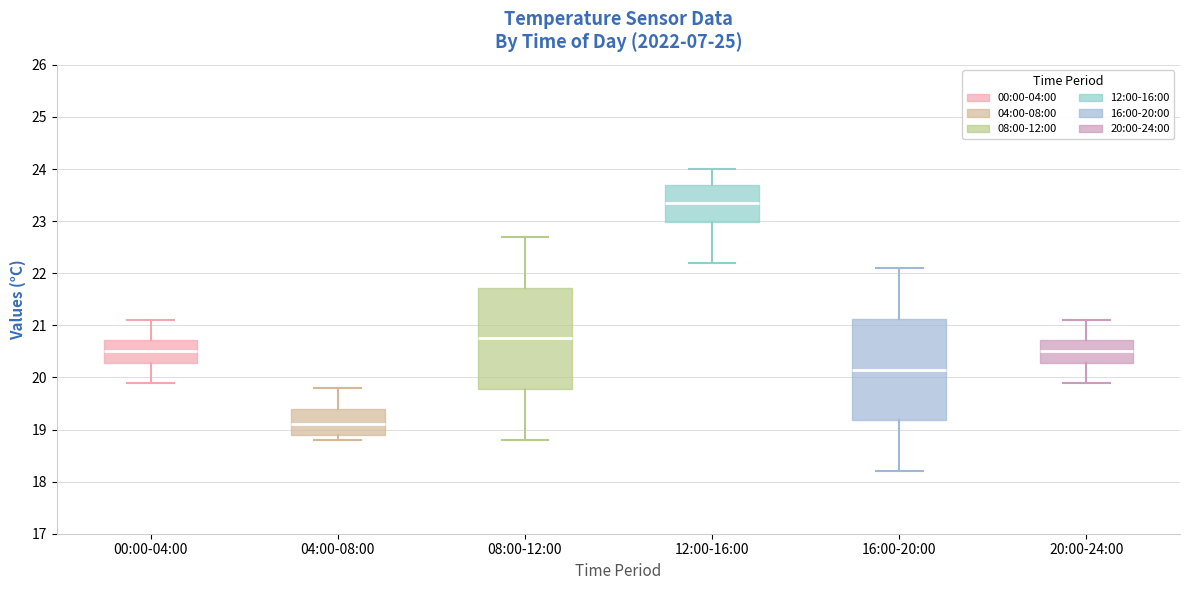

Reading left to right, transcribe this box plot: for each box, give where its median line is, the range the box spans, and where its two whiskers end, as read against the y-axis. The values are not printed on the chart, so give them approximately, as read against the axis.

00:00-04:00: median 20.5, box 20.3 to 20.7, whiskers 19.9 to 21.1
04:00-08:00: median 19.1, box 18.9 to 19.4, whiskers 18.8 to 19.8
08:00-12:00: median 20.8, box 19.8 to 21.7, whiskers 18.8 to 22.7
12:00-16:00: median 23.4, box 23.0 to 23.7, whiskers 22.2 to 24.0
16:00-20:00: median 20.2, box 19.2 to 21.1, whiskers 18.2 to 22.1
20:00-24:00: median 20.5, box 20.3 to 20.7, whiskers 19.9 to 21.1